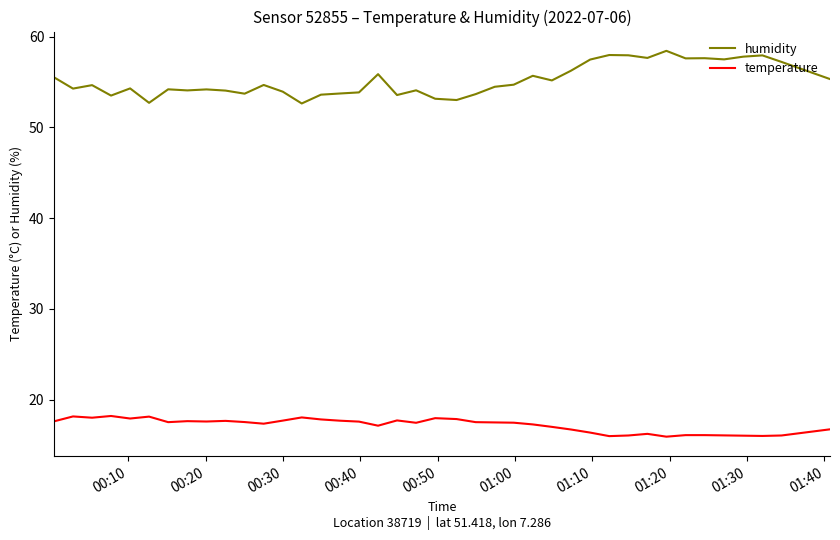

What is the maximum value for humidity?

58.4